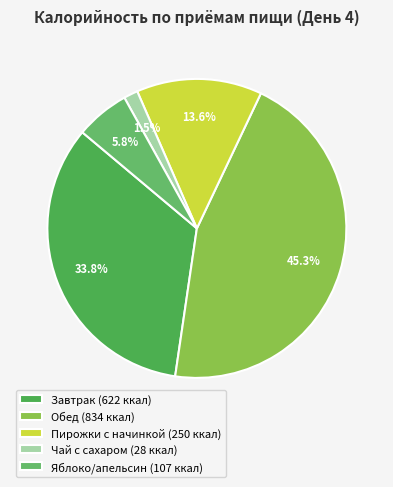

Is the sum of Яблоко/апельсин and Чай с сахаром greater than half?

No